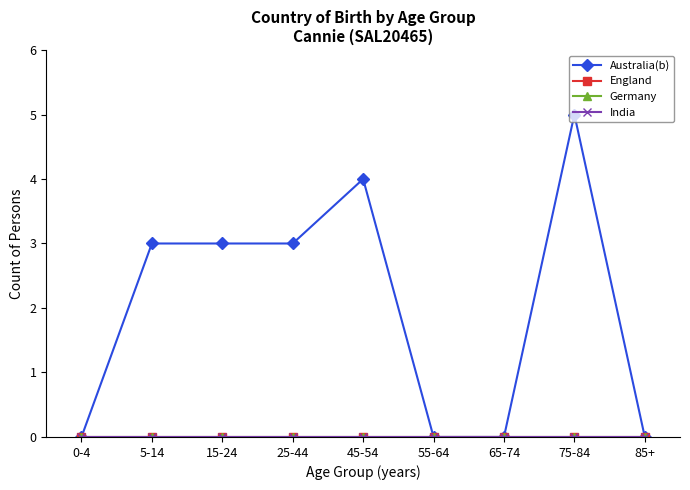

Is it true that England equals 0 at 85+?

True